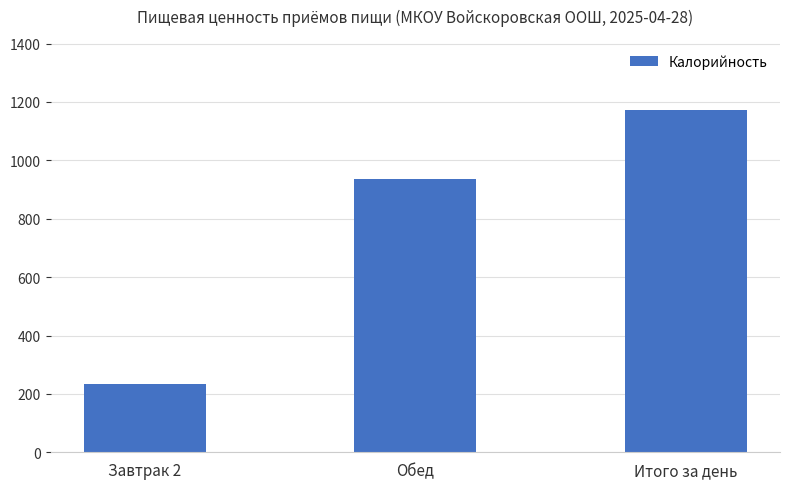

List the labels in order of value, smallest first.

Завтрак 2, Обед, Итого за день